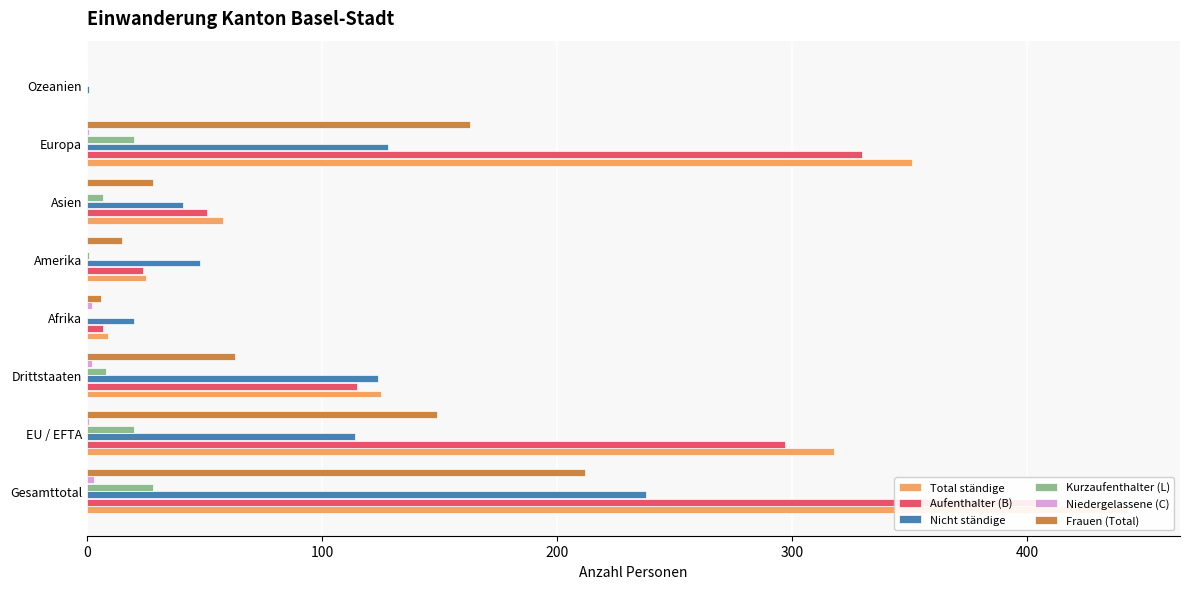

Which series has the largest total across all categories?

Total ständige